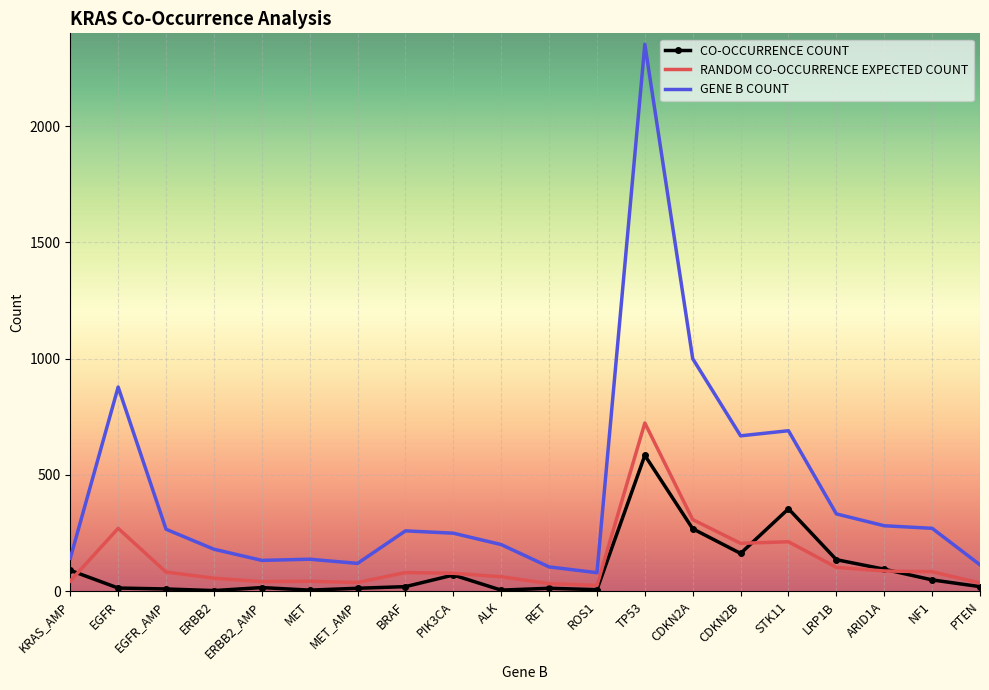

How many values in the CO-OCCURRENCE COUNT series are below 19?

9